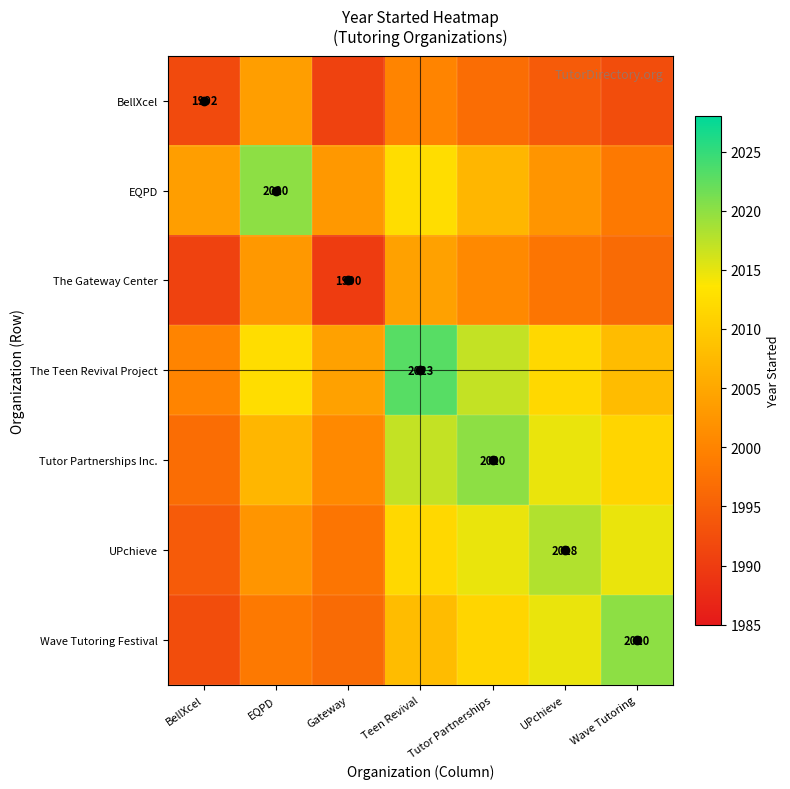

Where is UPchieve nearest to the value 2006?

EQPD